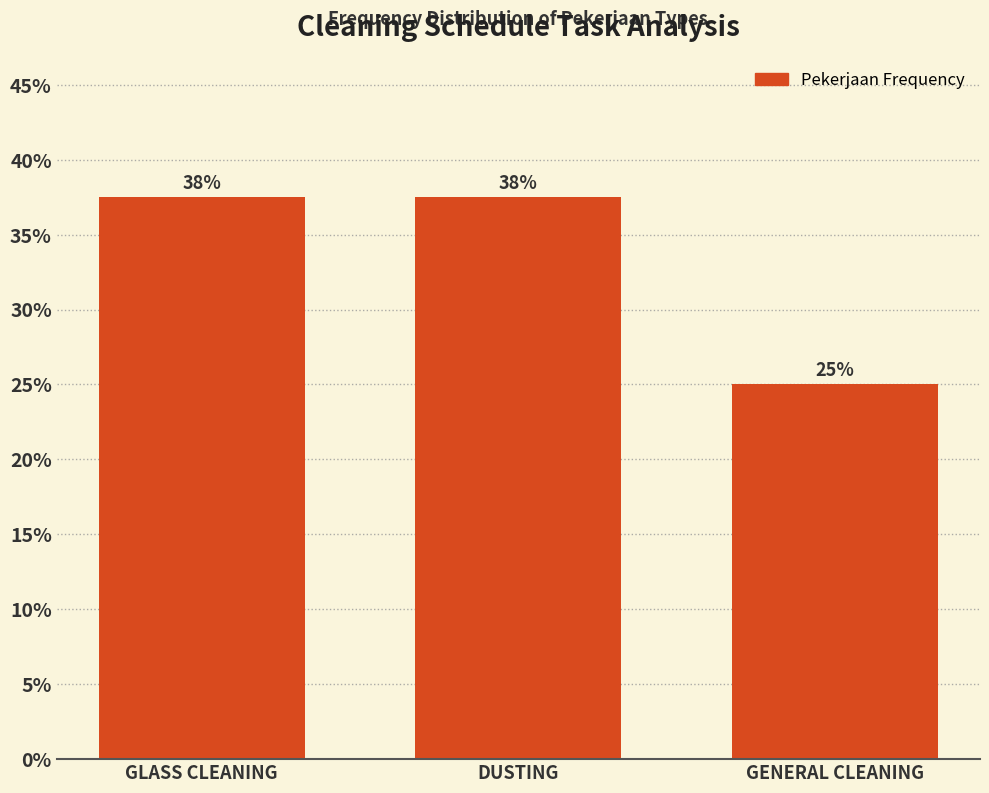

Are the bars horizontal?

No